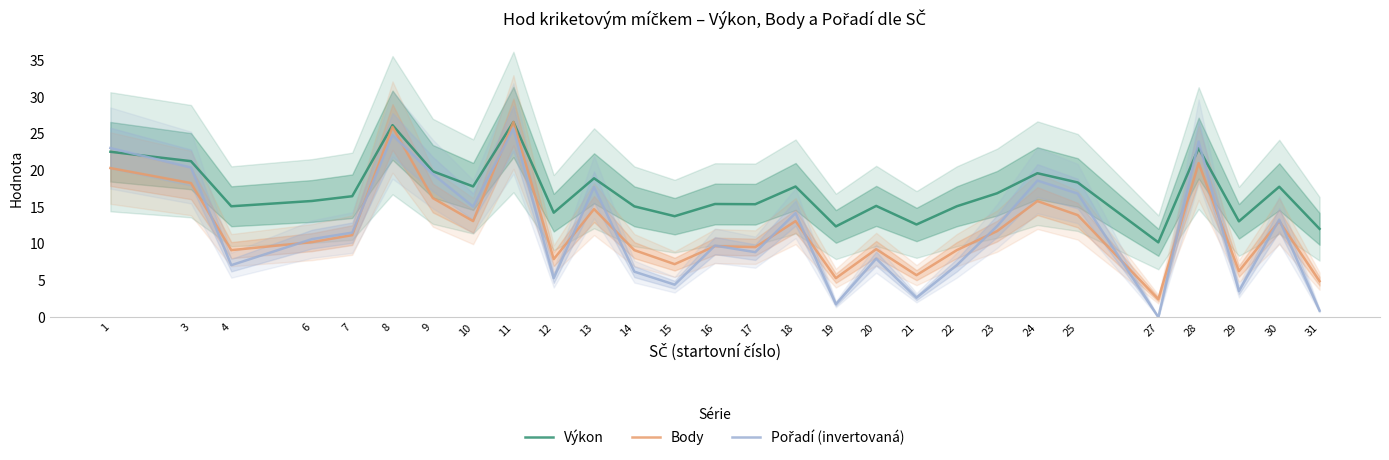

Is it true that Body equals 9.1 at 22?

True